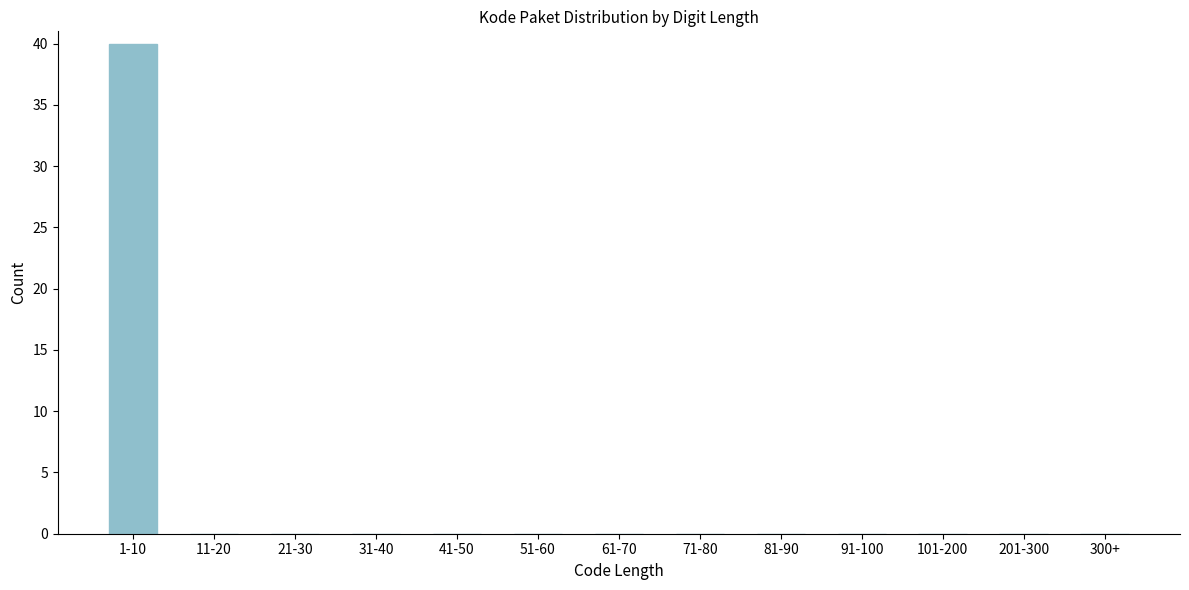

Reading left to right, what are all the values shown in this chart?

1-10=40	11-20=0	21-30=0	31-40=0	41-50=0	51-60=0	61-70=0	71-80=0	81-90=0	91-100=0	101-200=0	201-300=0	300+=0